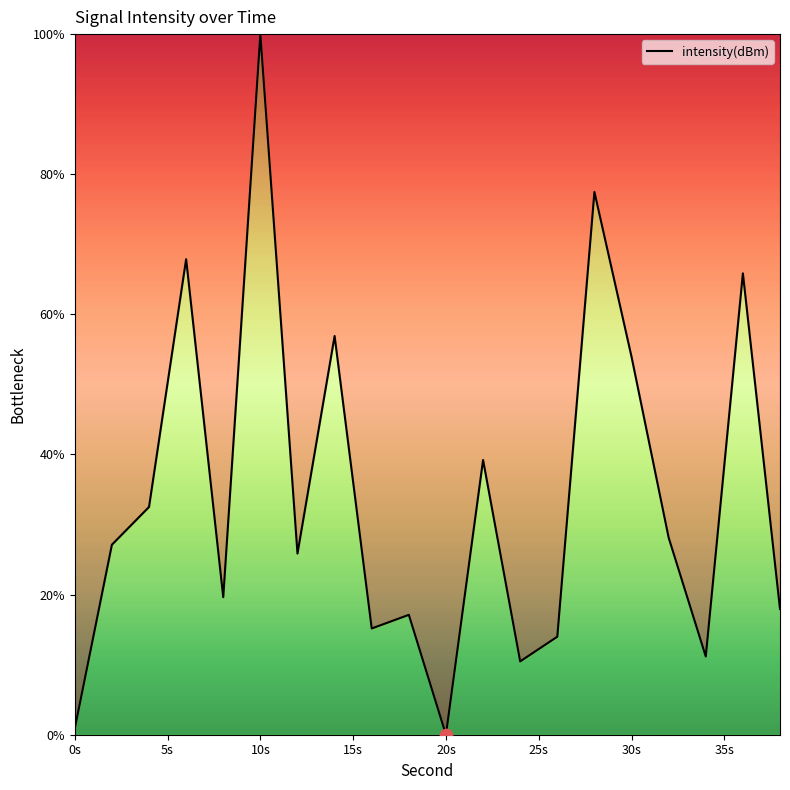

What is the difference between the maximum and minimum values?

100.0